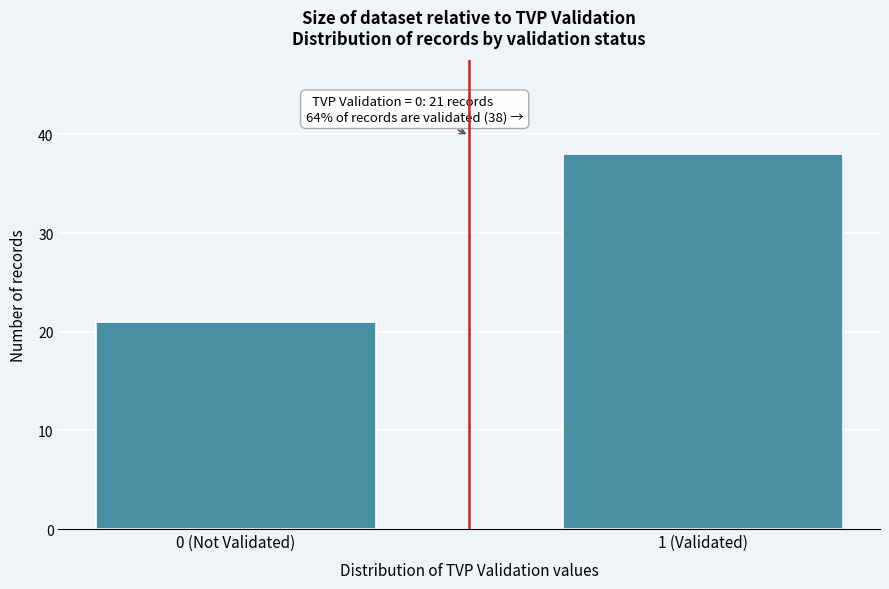

Reading left to right, transcribe all the data shown in this chart.

21	38